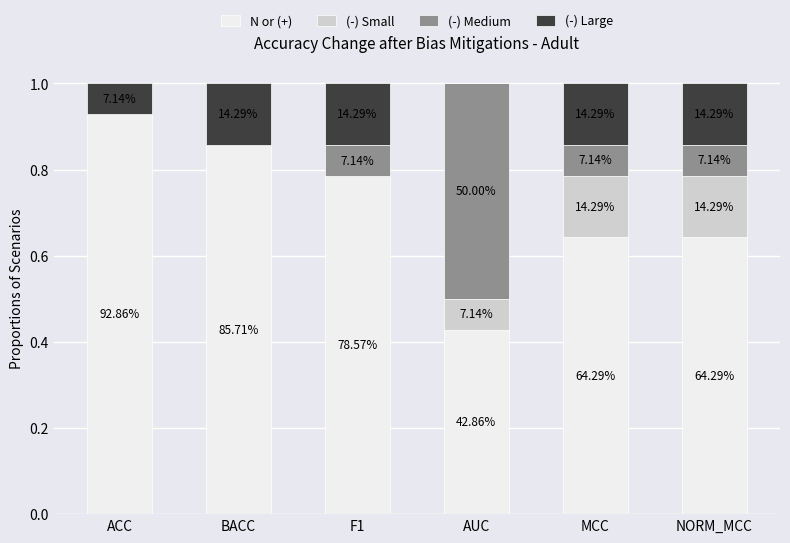

What value does the (-) Large series have at MCC?

0.1